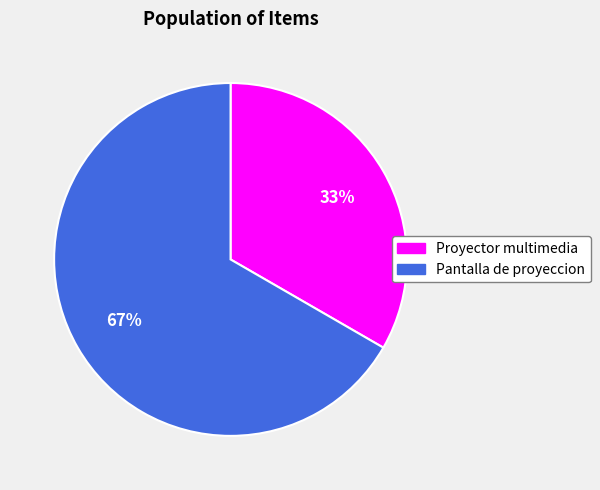

Does any single category account for the majority?

Yes